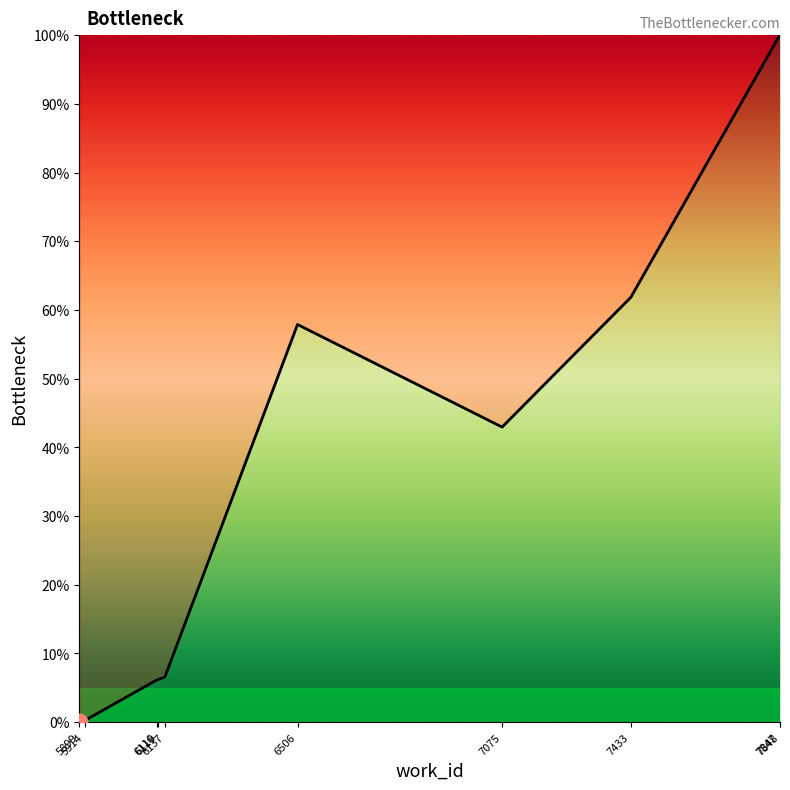

What is the difference between the maximum and minimum values?

100.0